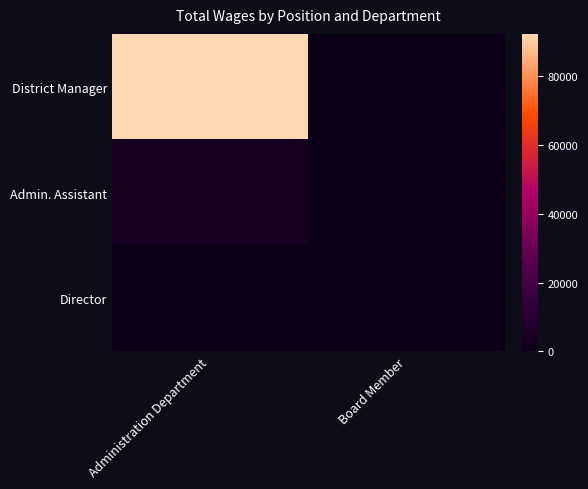

List the series in order of their peak value, highest first.

District Manager, Admin. Assistant, Director